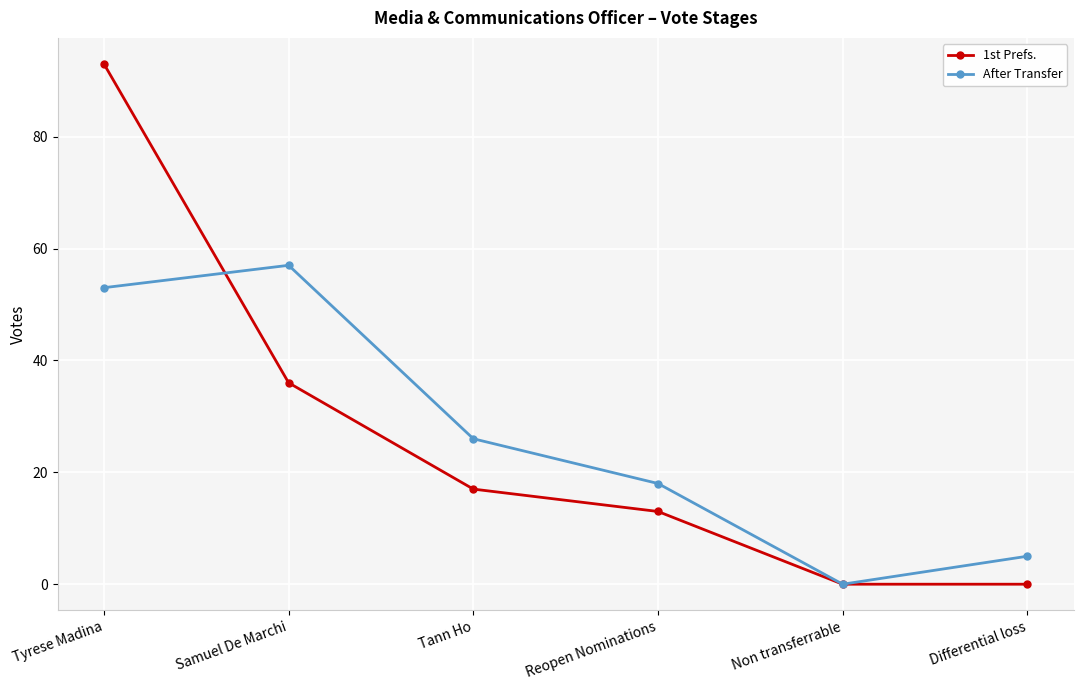

True or false: 1st Prefs. has a value of 17 at Tann Ho.

True